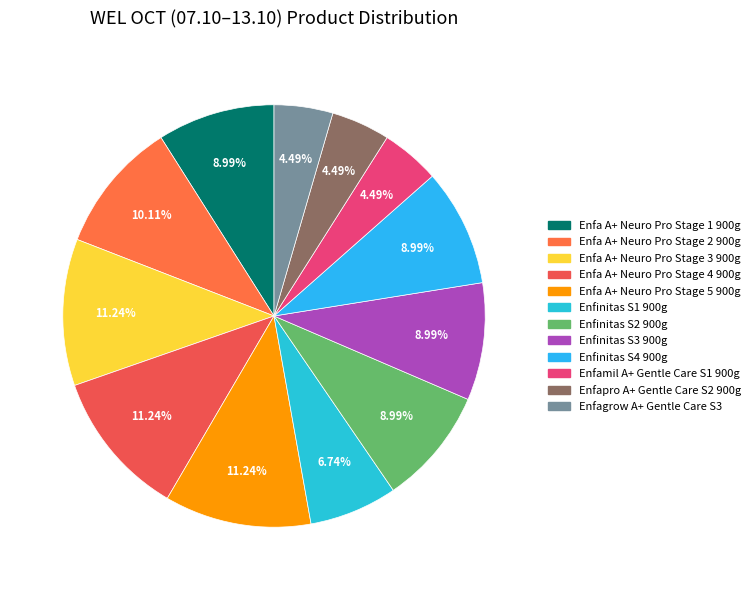

Is there a majority slice in this chart?

No